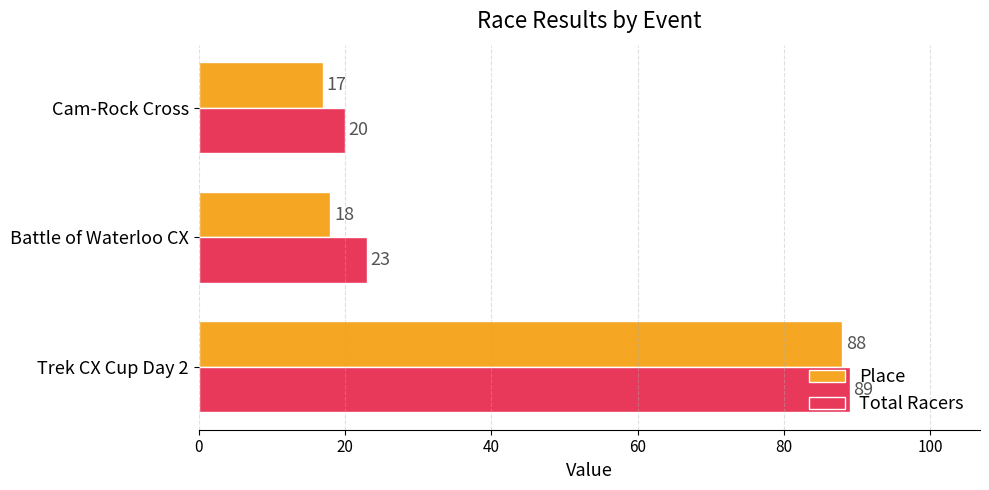

Is the value of Place at Battle of Waterloo CX greater than the value of Total Racers at Trek CX Cup Day 2?

No